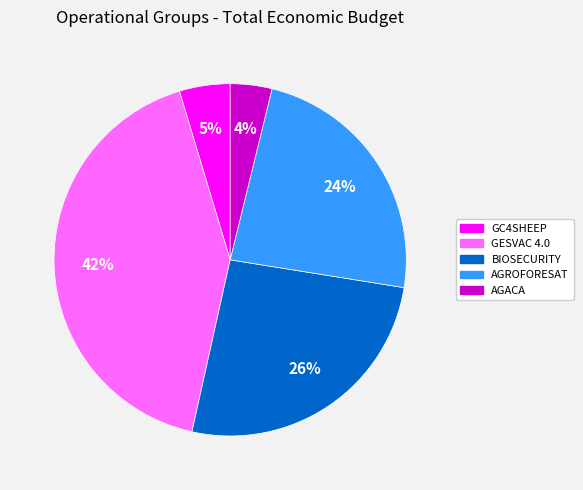

What is the smallest slice in the pie chart?

AGACA